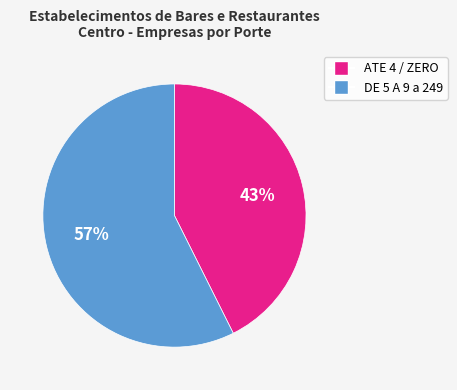

Count the number of slices in the pie.

2